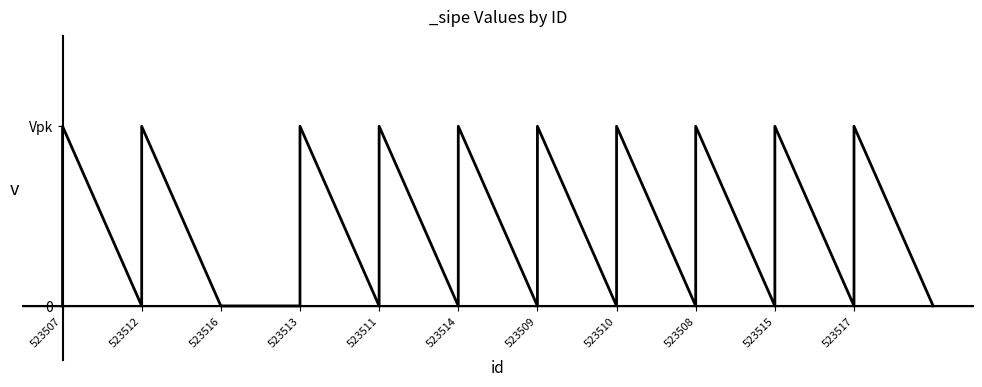

Rank the categories by value from lowest to highest.

523516, 523507, 523512, 523513, 523511, 523514, 523509, 523510, 523508, 523515, 523517